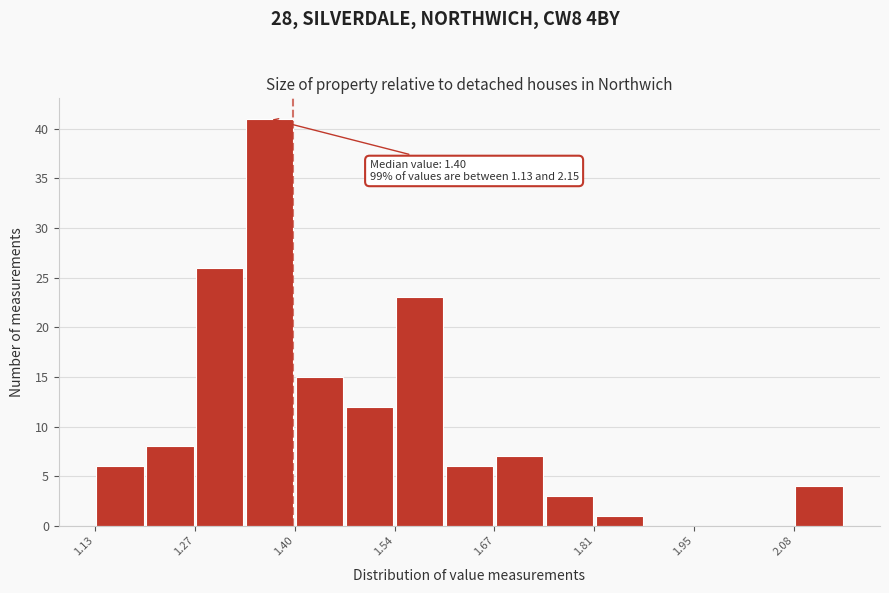

Read against the x-axis, roughly where is the centre of the tallest bar?

1.36